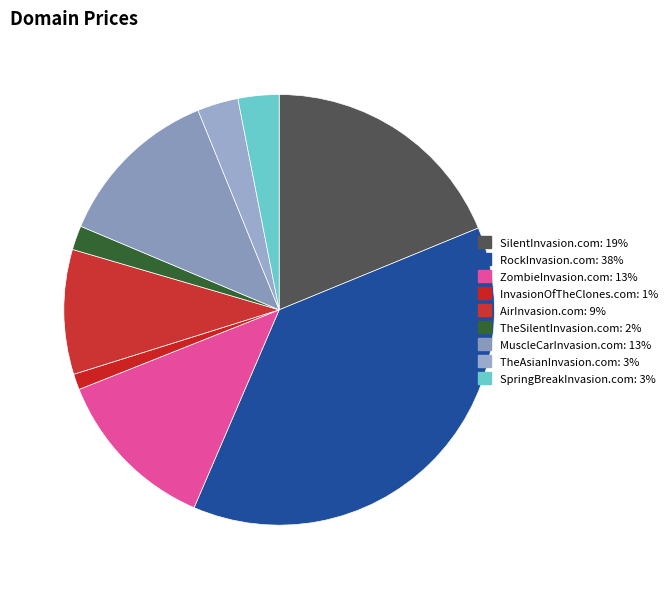

Is there any slice that represents more than half of the pie?

No